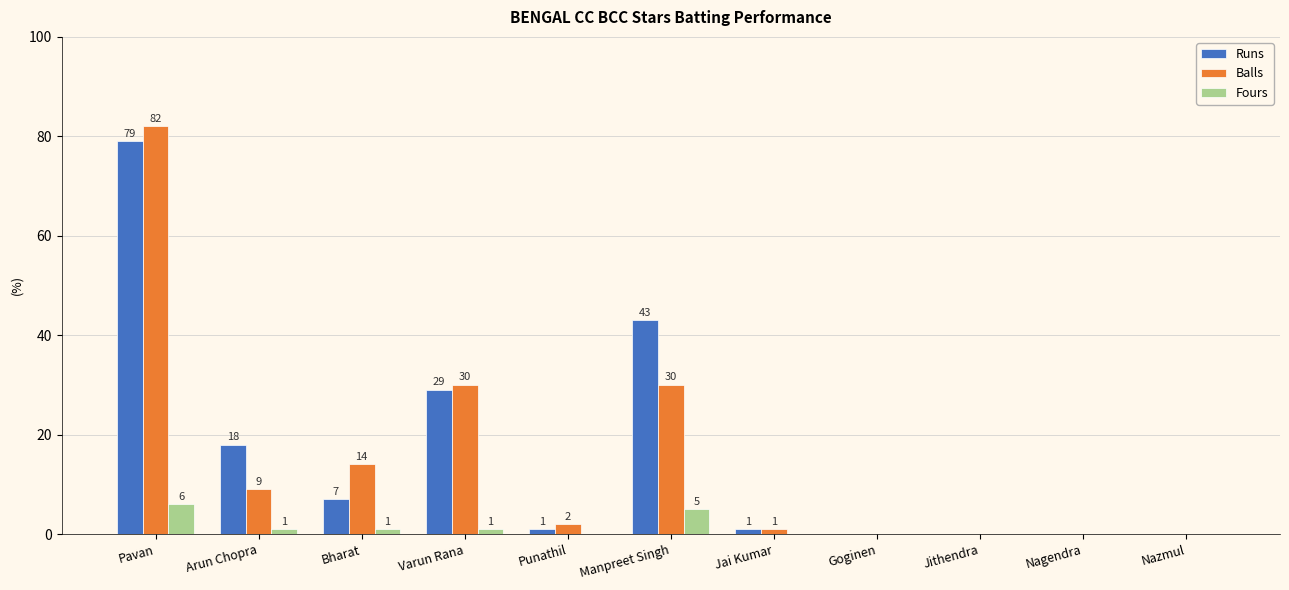

What is the average value of the Runs series?

16